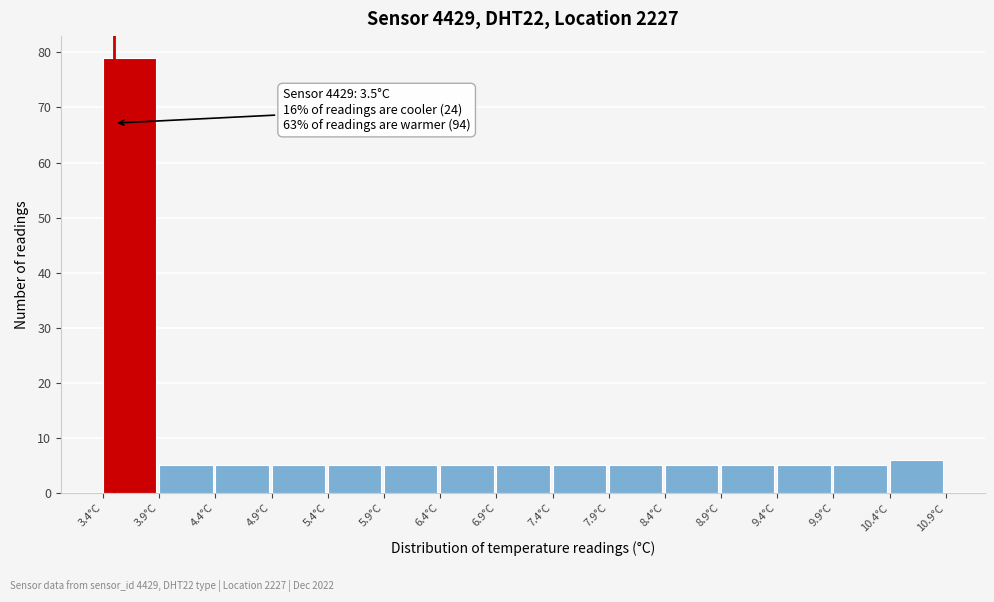

Which range on the x-axis has the tallest bar?

3.4 to 3.9